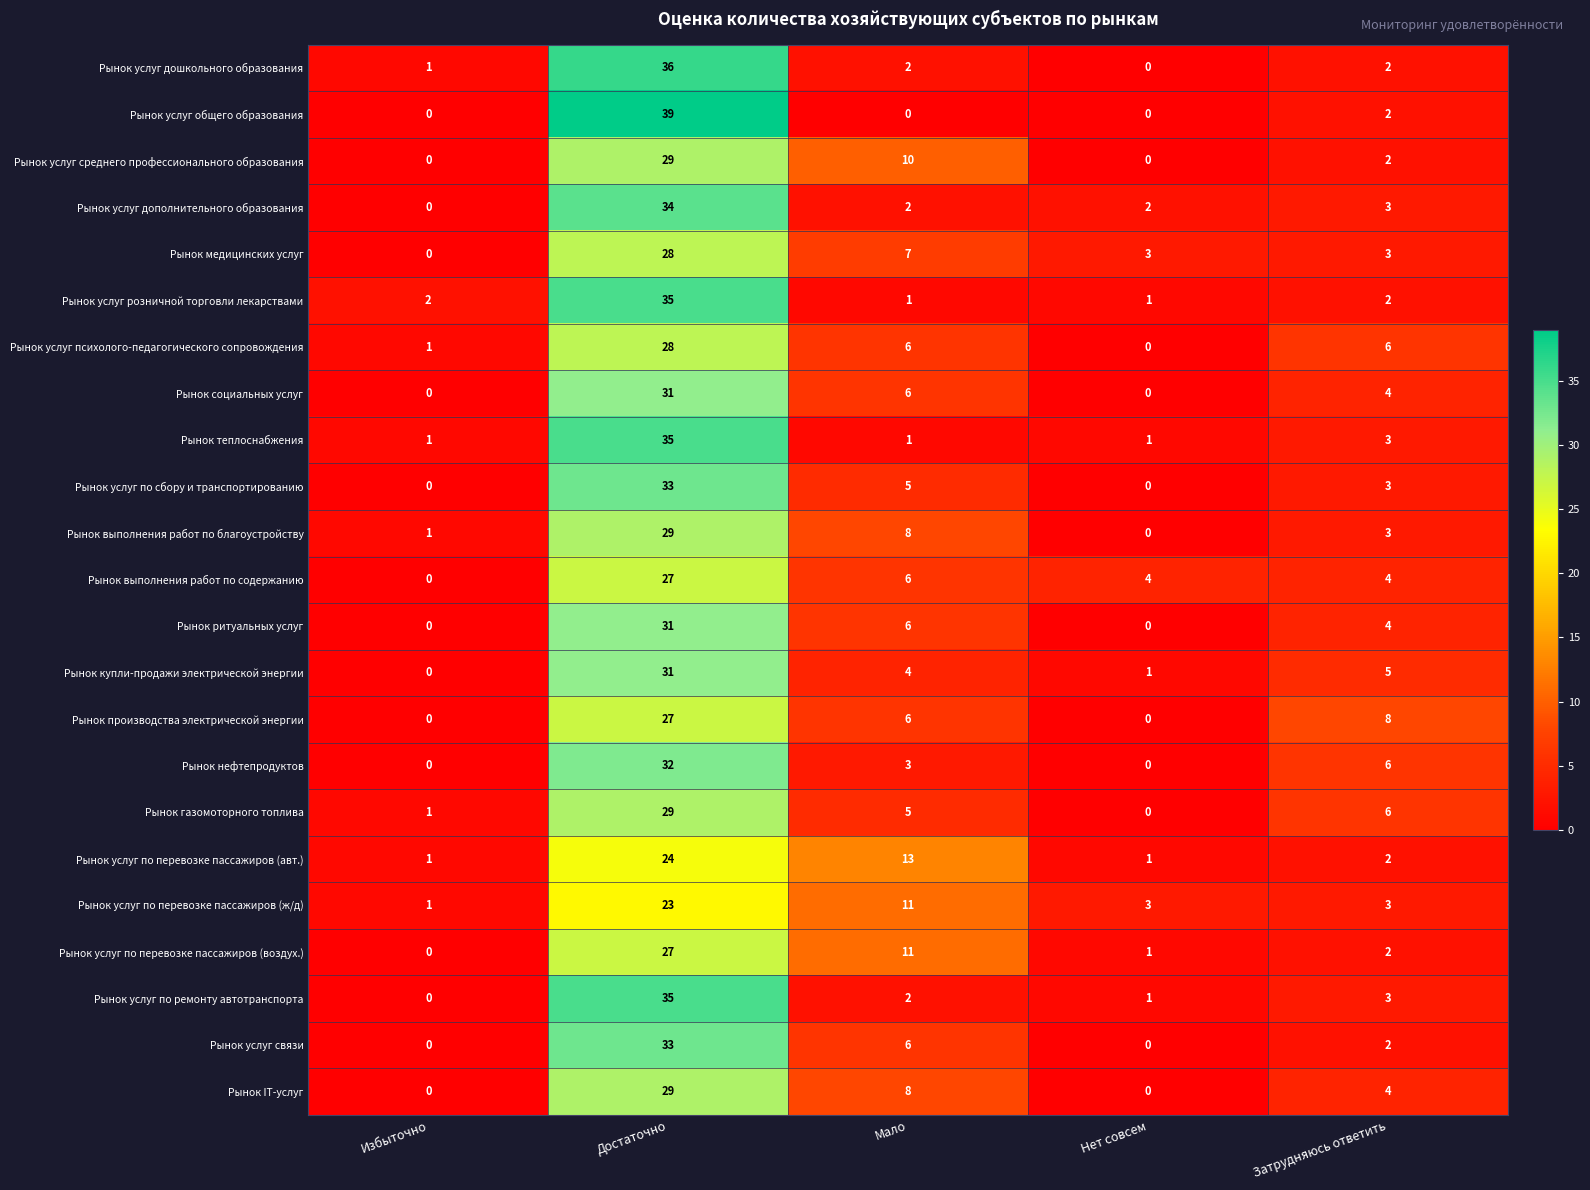

What is the greatest value displayed?

39